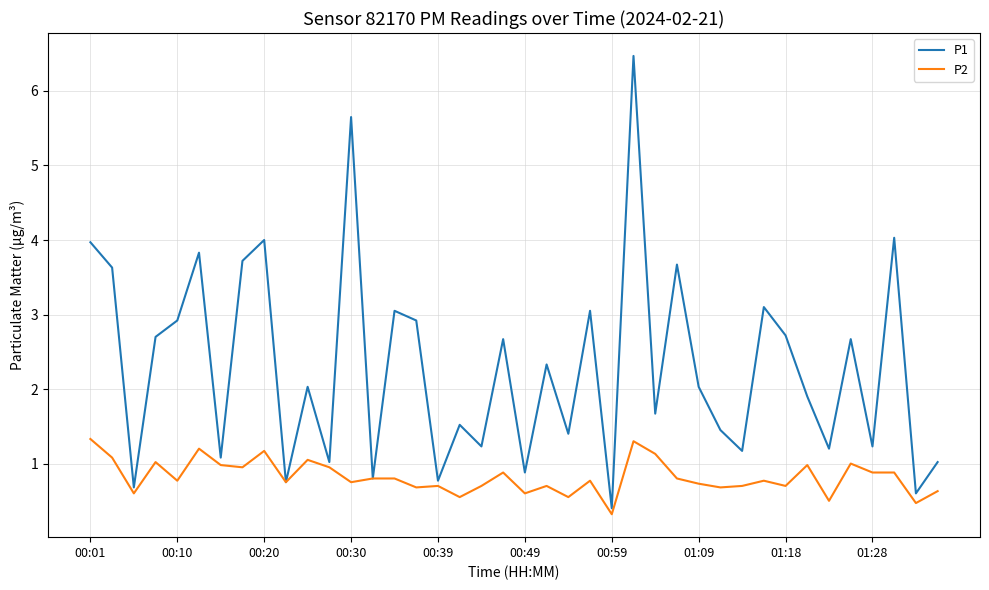

Which series has the largest range (max minus min)?

P1